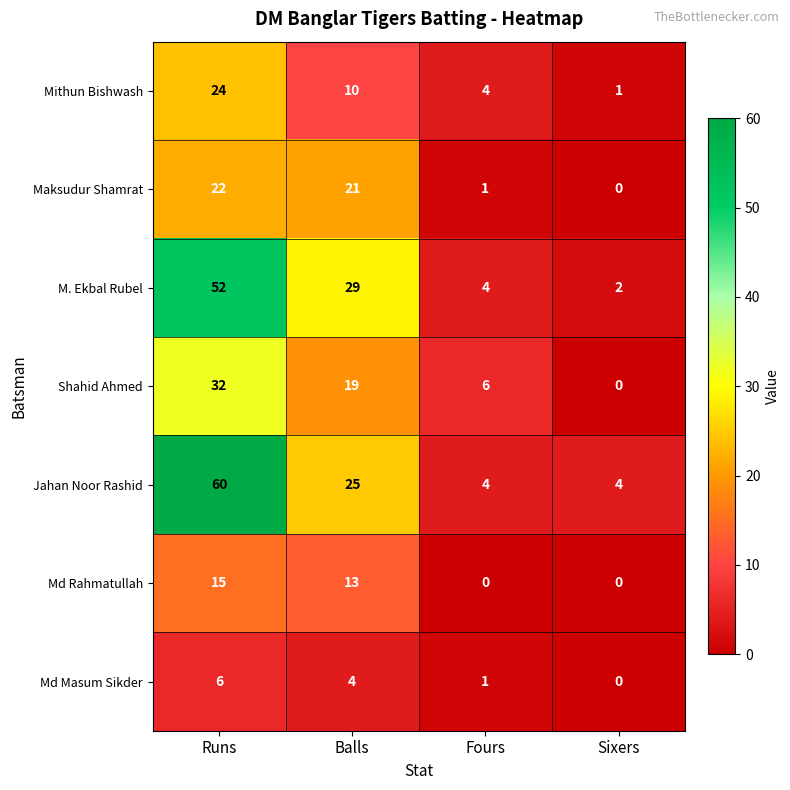

Reading left to right, extract all data points from this chart.

Mithun Bishwash: Runs=24	Balls=10	Fours=4	Sixers=1
Maksudur Shamrat: Runs=22	Balls=21	Fours=1	Sixers=0
M. Ekbal Rubel: Runs=52	Balls=29	Fours=4	Sixers=2
Shahid Ahmed: Runs=32	Balls=19	Fours=6	Sixers=0
Jahan Noor Rashid: Runs=60	Balls=25	Fours=4	Sixers=4
Md Rahmatullah: Runs=15	Balls=13	Fours=0	Sixers=0
Md Masum Sikder: Runs=6	Balls=4	Fours=1	Sixers=0